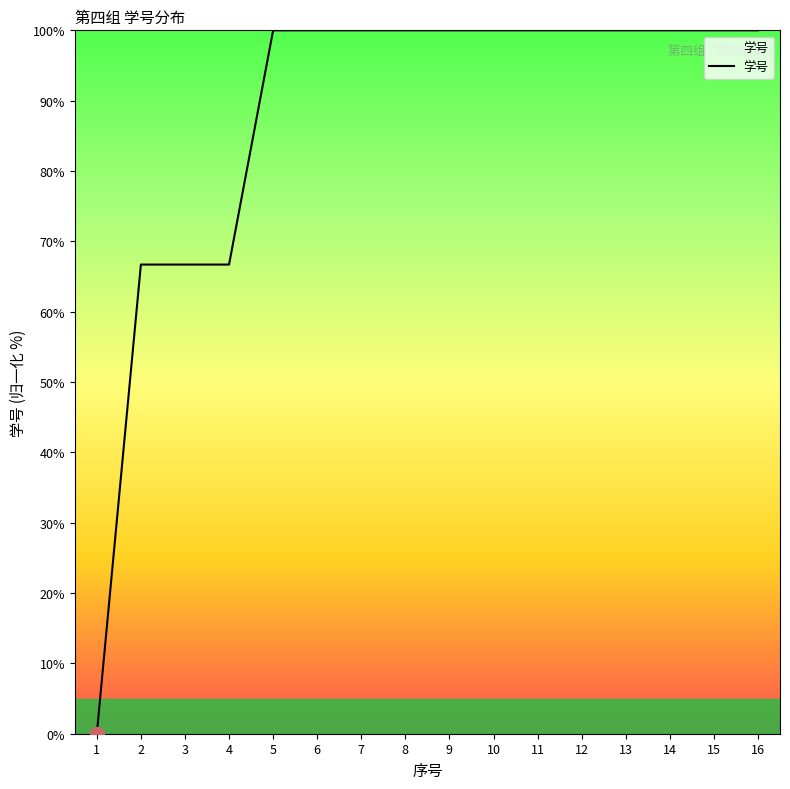

What is the difference between the maximum and minimum values?

100.0